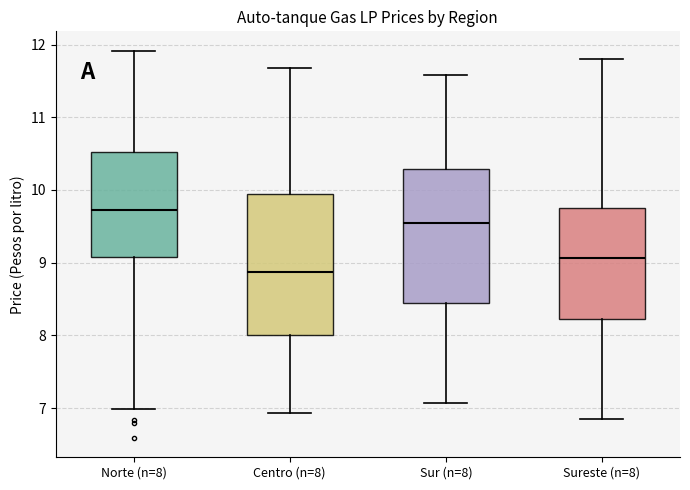

Which box has the highest median line?

Norte (n=8)